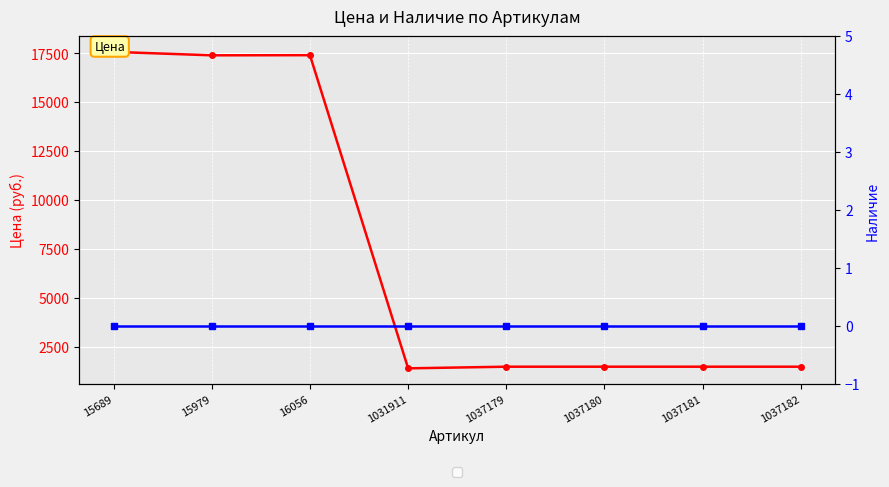

Which label corresponds to the largest value in the chart?

15689